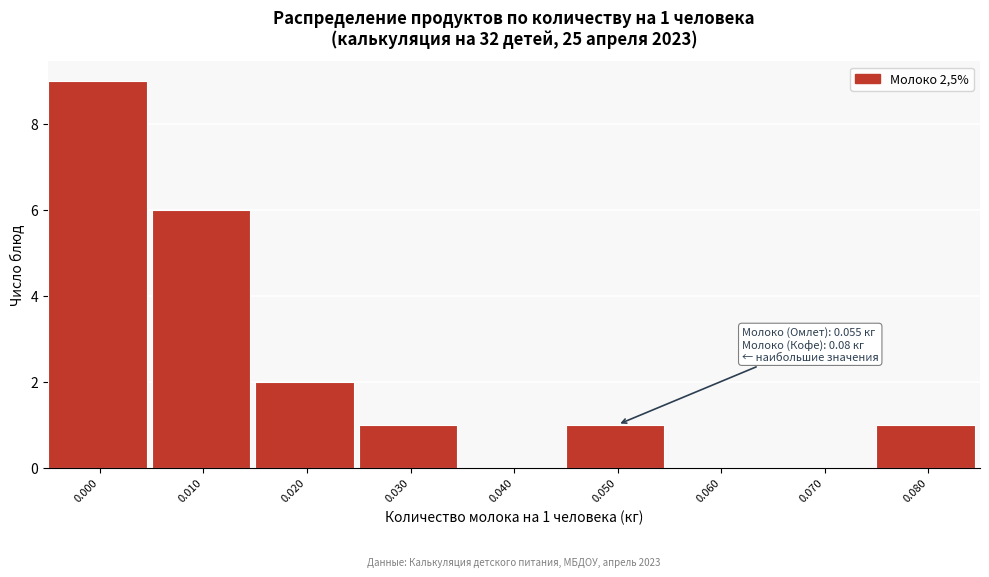

Reading right to left, transcribe all the data shown in this chart.

0.080=1	0.070=0	0.060=0	0.050=1	0.040=0	0.030=1	0.020=2	0.010=6	0.000=9